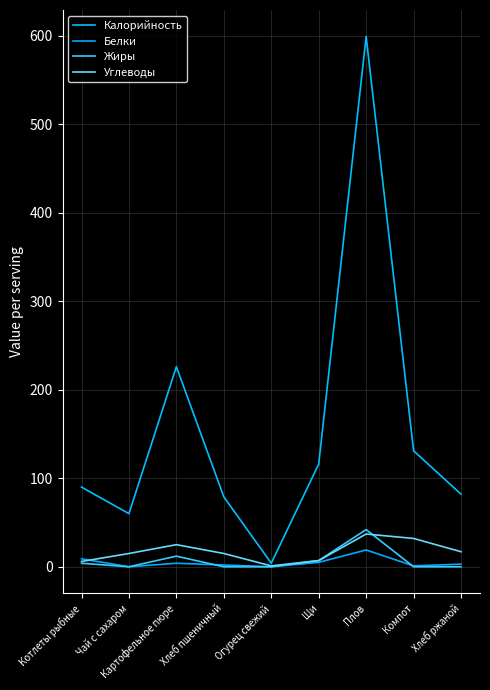

True or false: Калорийность has a value of 131 at Компот.

True